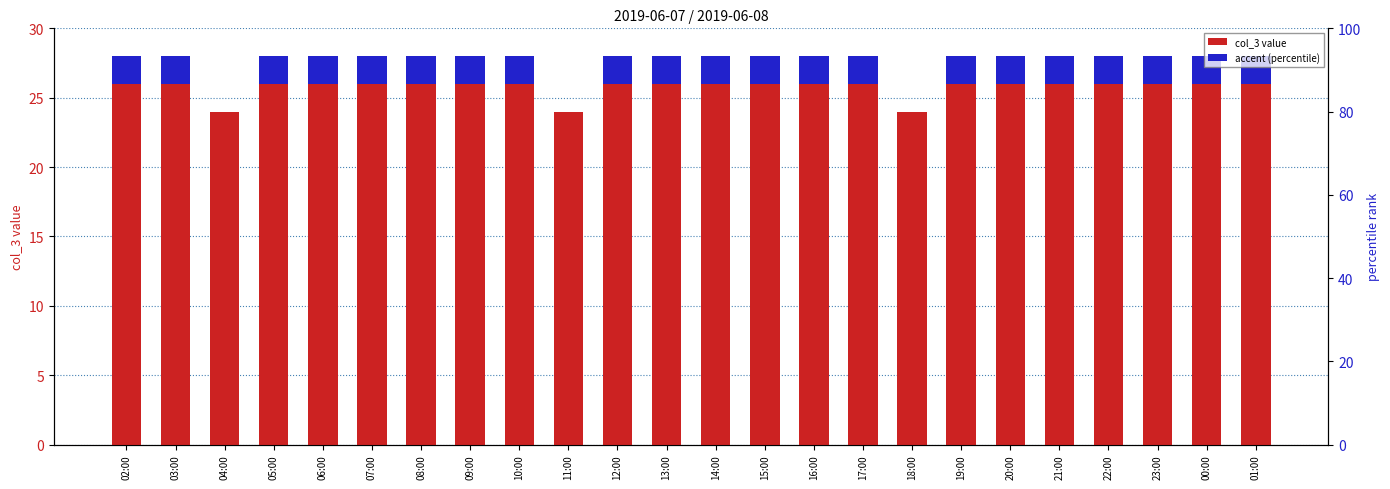

Between 03:00 and 14:00, which series saw the biggest shift?

col_3 value